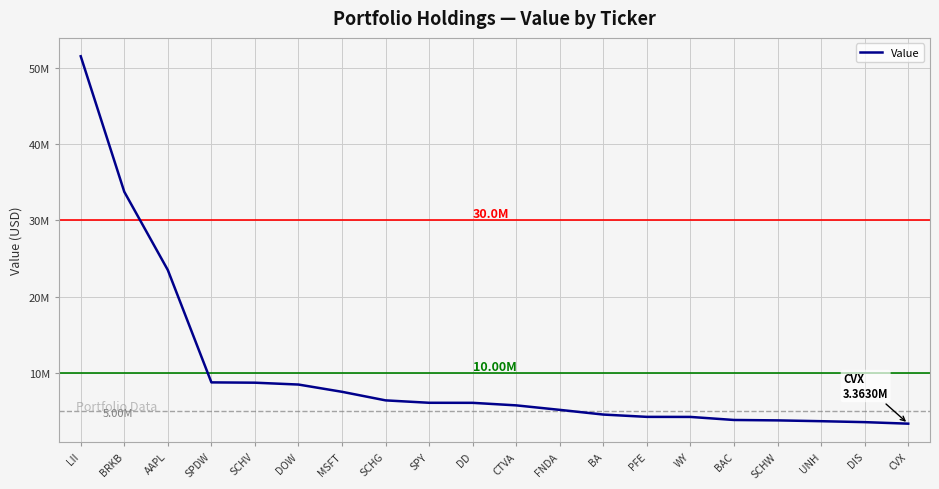

Is this an area chart (filled region under the line)?

No